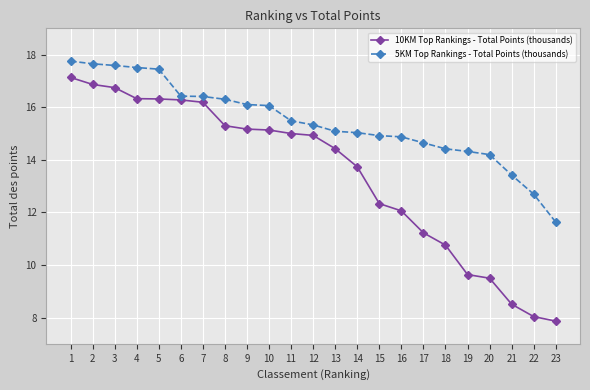

Is it true that 10KM Top Rankings - Total Points (thousands) equals 11.8 at 22?

False